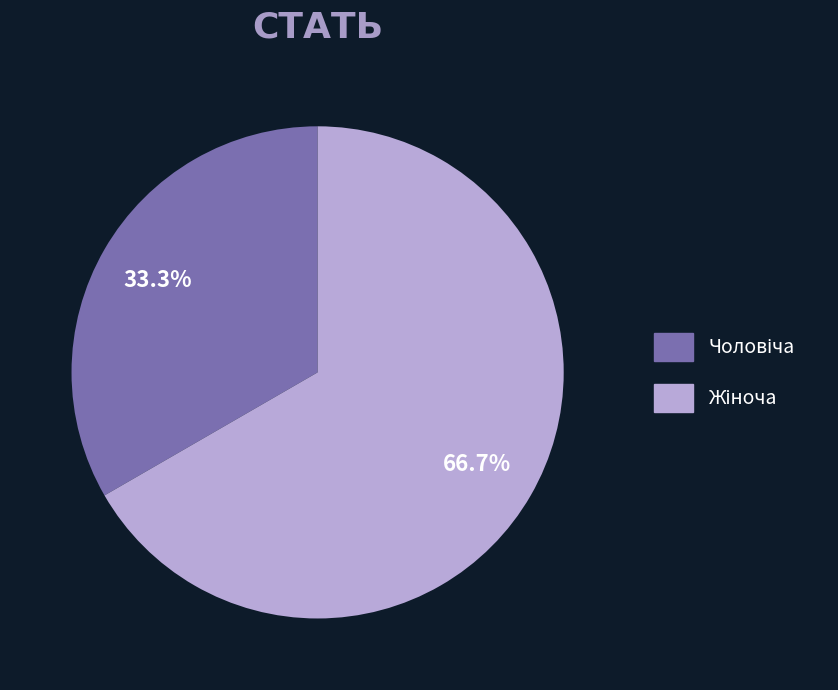

Is there any slice that represents more than half of the pie?

Yes